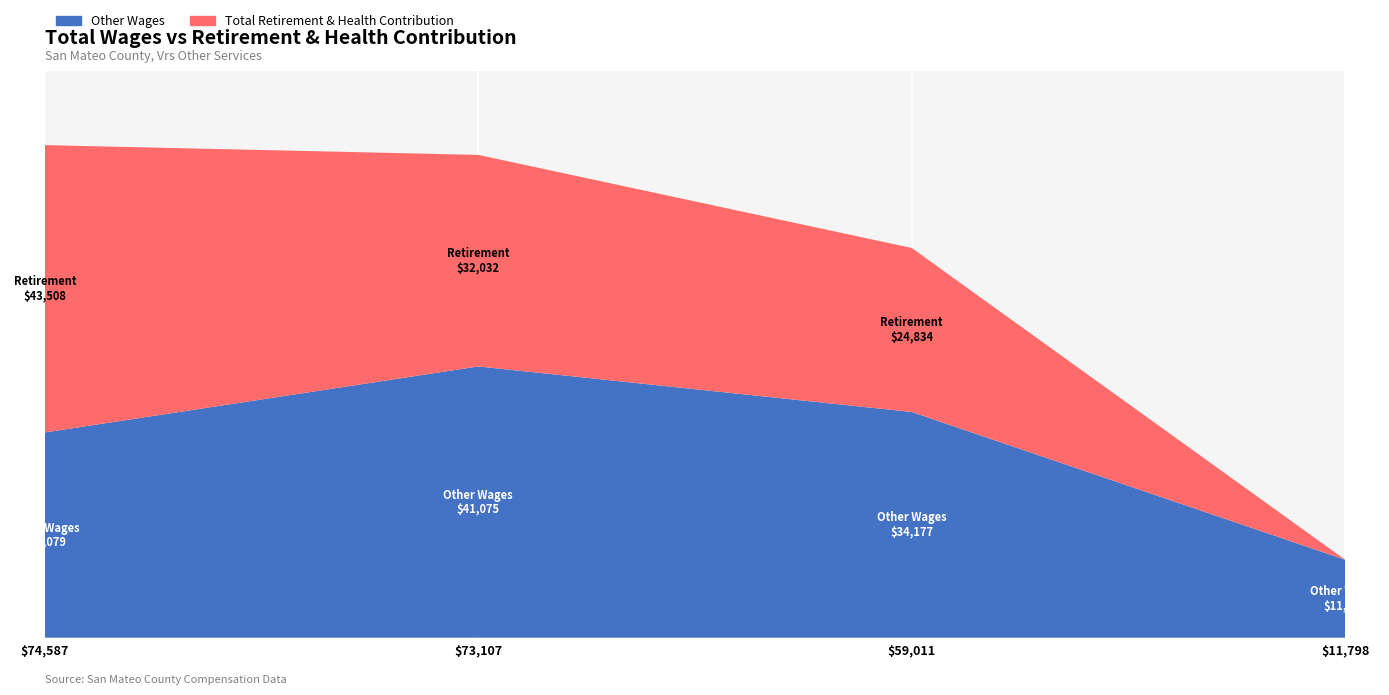

Reading left to right, extract all data points from this chart.

74587.0=43508	73107.0=32032	59011.0=24834	11798.0=0